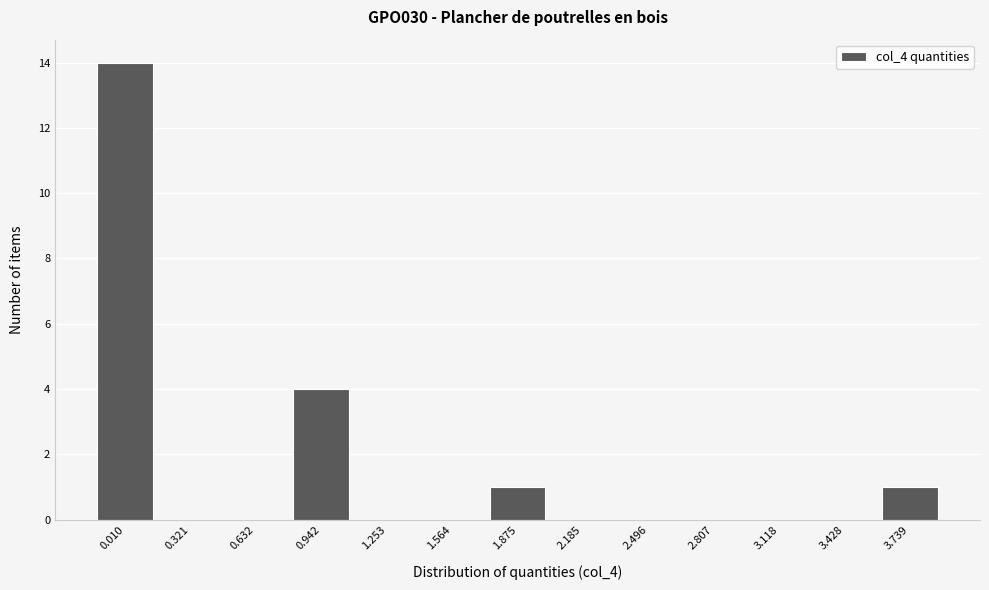

Reading right to left, extract all data points from this chart.

3.739=1	3.428=0	3.118=0	2.807=0	2.496=0	2.185=0	1.875=1	1.564=0	1.253=0	0.942=4	0.632=0	0.321=0	0.010=14